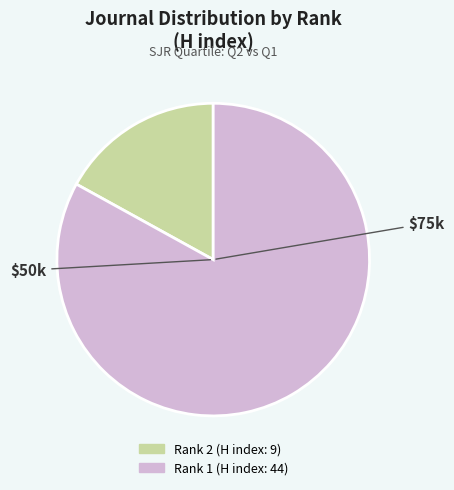

Is there any slice that represents more than half of the pie?

Yes